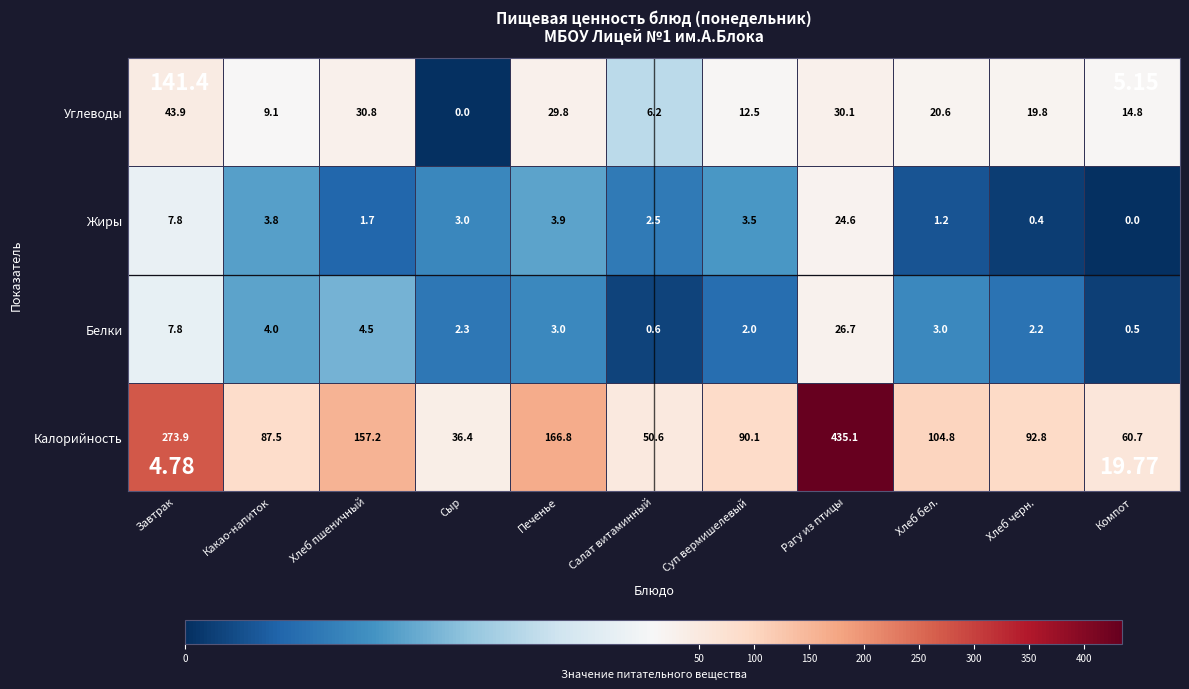

At which category does the chart reach its peak across all series?

Рагу из птицы